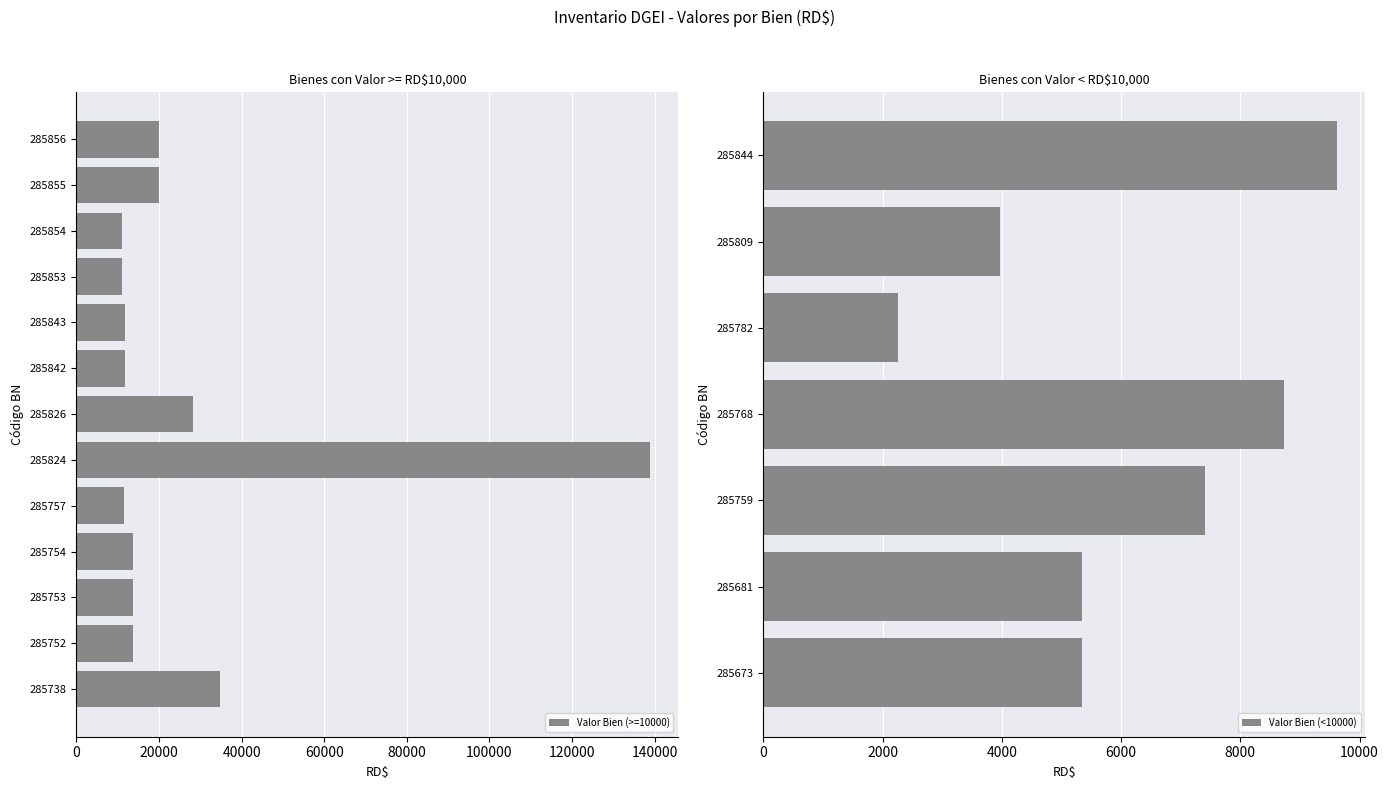

True or false: Valor Bien (>=10000) has a value of 138807.0 at 285824.

True